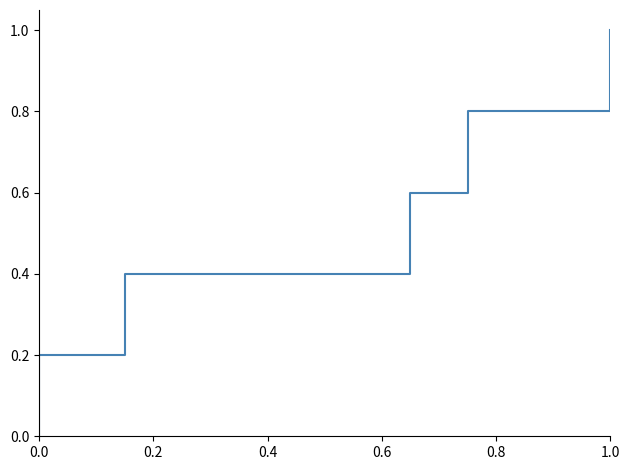

Rank the categories by value from highest to lowest.

1.0, 0.8, 0.6, 0.4, 0.2, 0.0